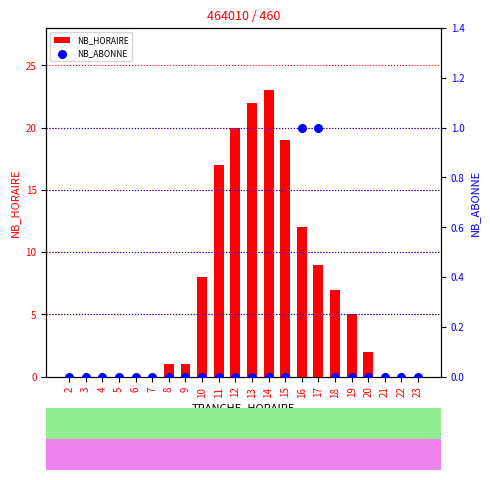

Which series contains the highest Y value?

NB_HORAIRE